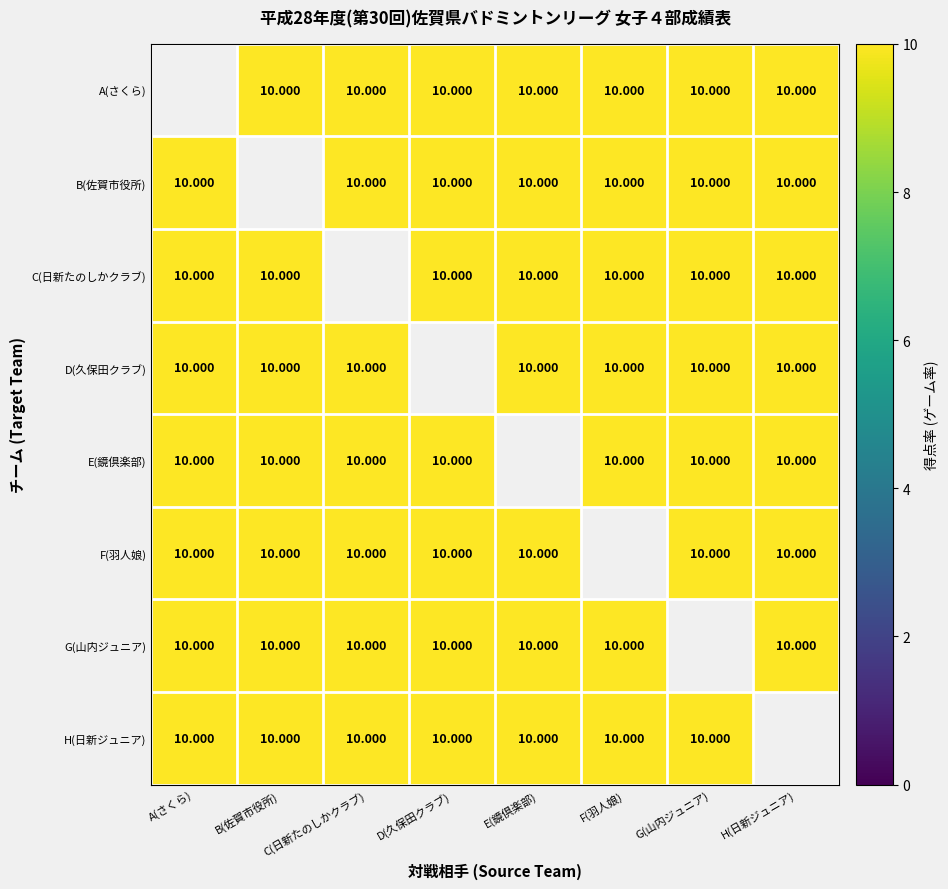

What is the sum of the E(鏡倶楽部) values at B(佐賀市役所) and G(山内ジュニア)?

20.0